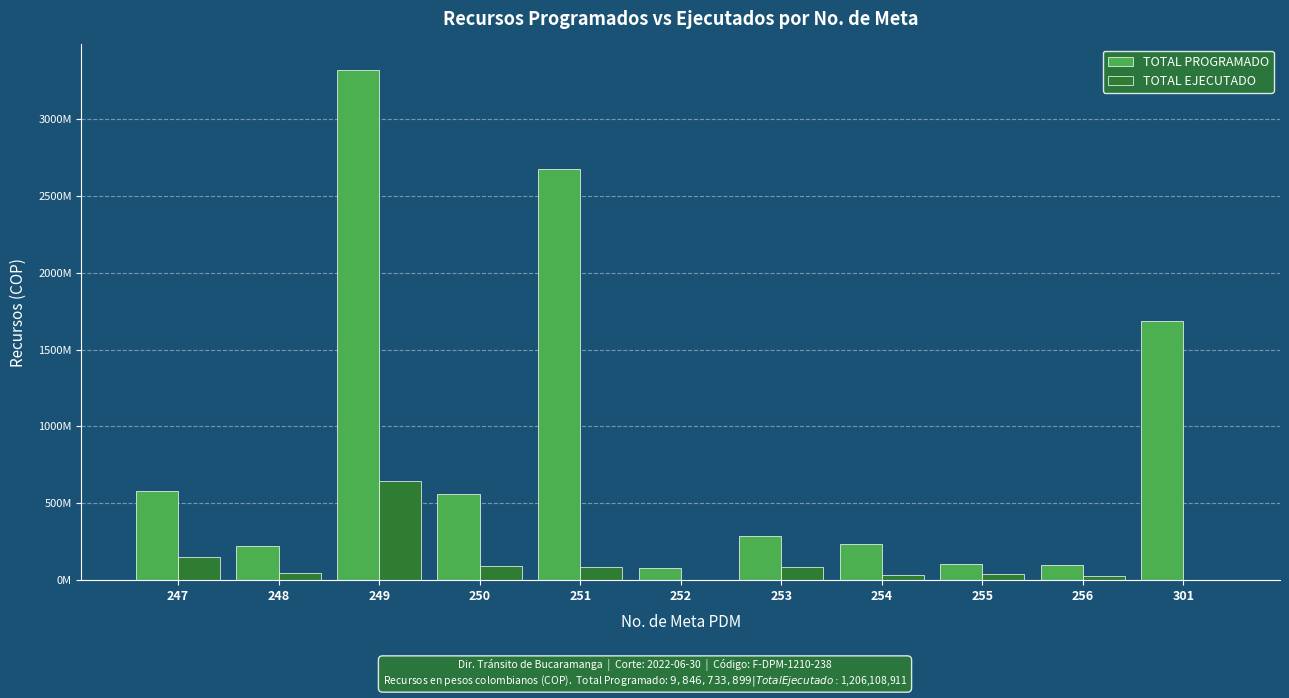

Reading right to left, what are all the values shown in this chart?

TOTAL PROGRAMADO: 1686826589.0	100000000.0	107089333.1	232919386.8	289991280.1	78919128.0	2672527926.9	558328990.8	3318354265.0	221777000.0	580000000.0
TOTAL EJECUTADO: 0.0	28500000.0	37450000.0	36450000.0	83494854.5	0.0	82550000.0	92670000.0	645044057.0	49000000.0	150950000.0